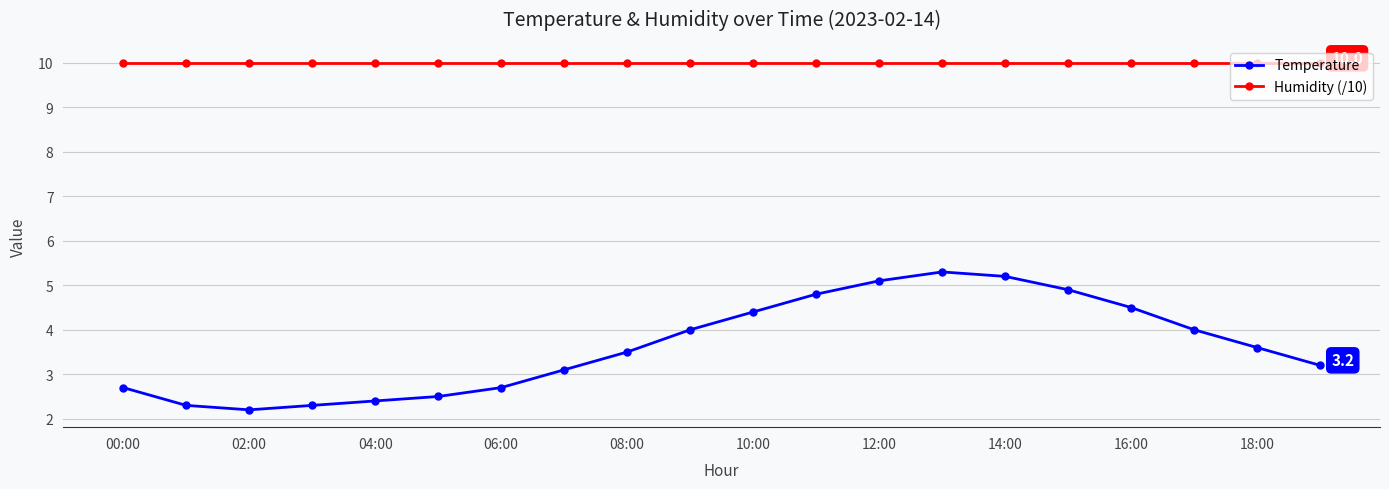

True or false: Temperature and Humidity (/10) cross at least once.

False